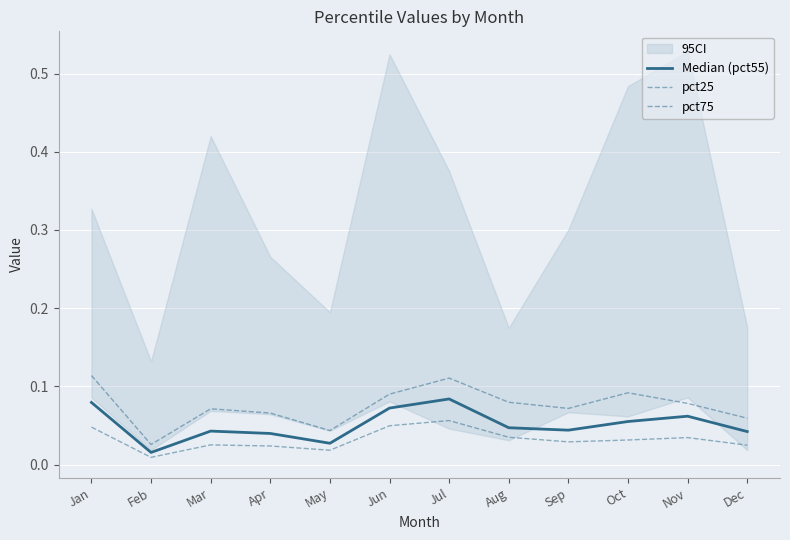

In Median (pct55), how many points are higher than both neighbors (excluding endpoints)?

3